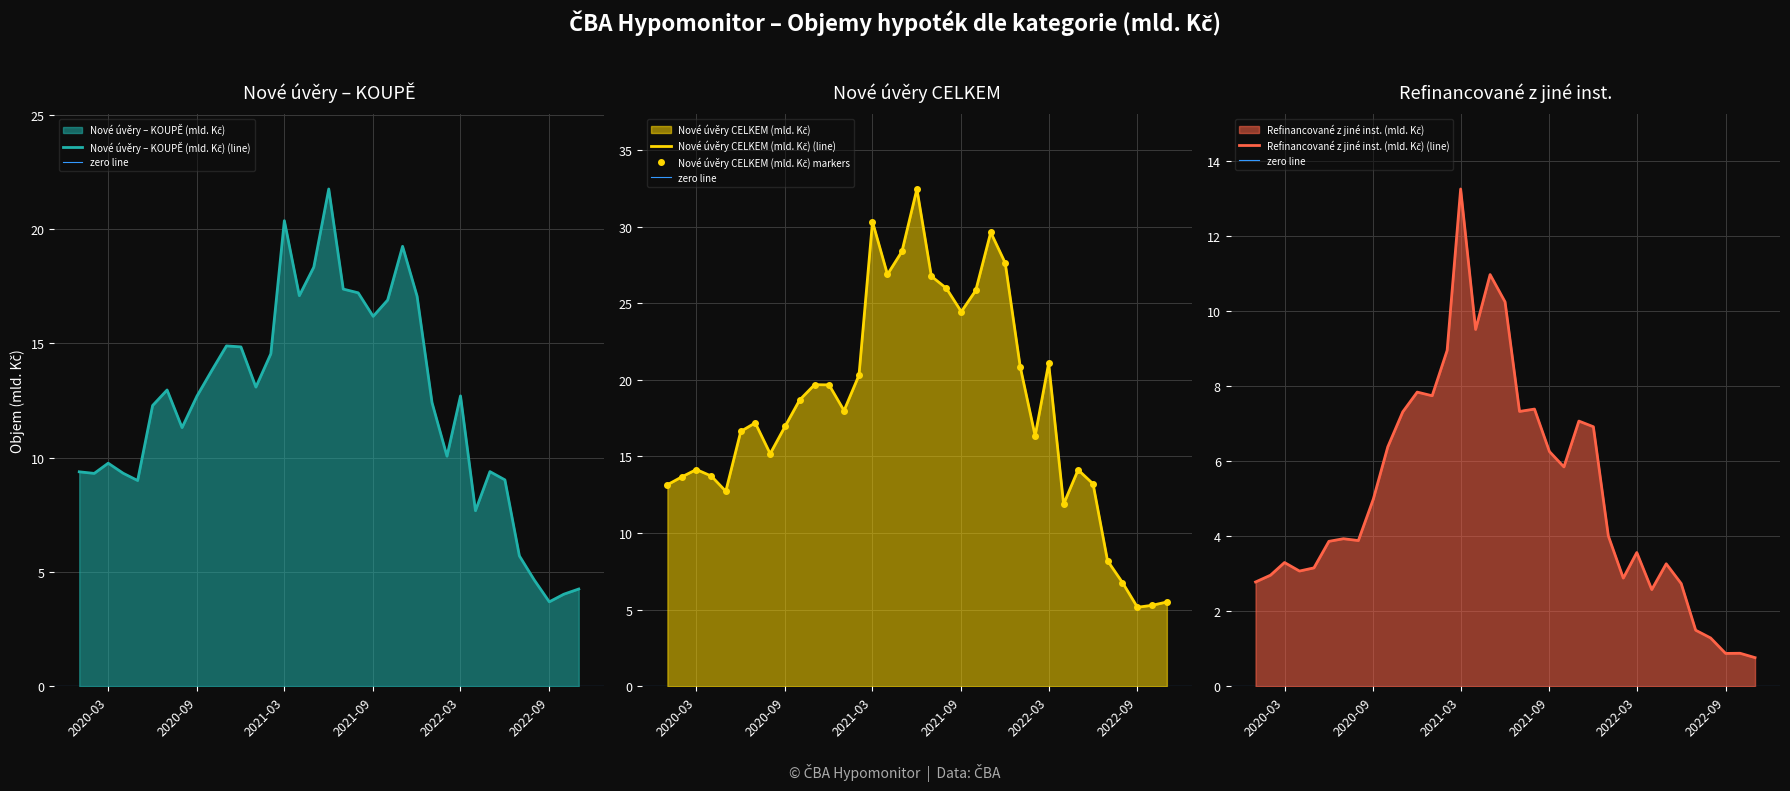

Which category has the lowest value in the Nové úvěry CELKEM (mld. Kč) series?

2022-09